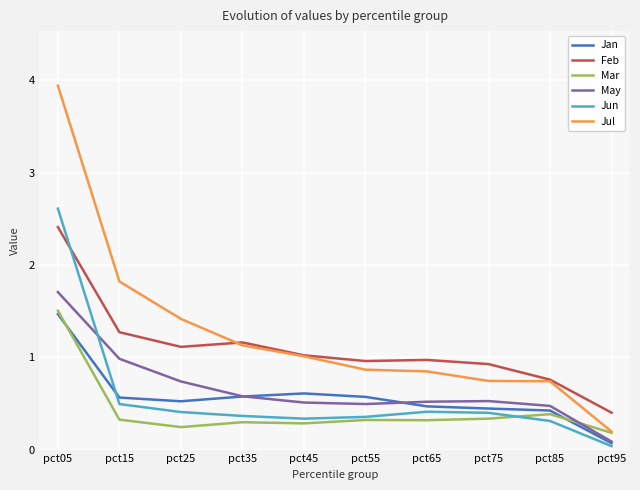

What is the sum of all Feb values?

11.0